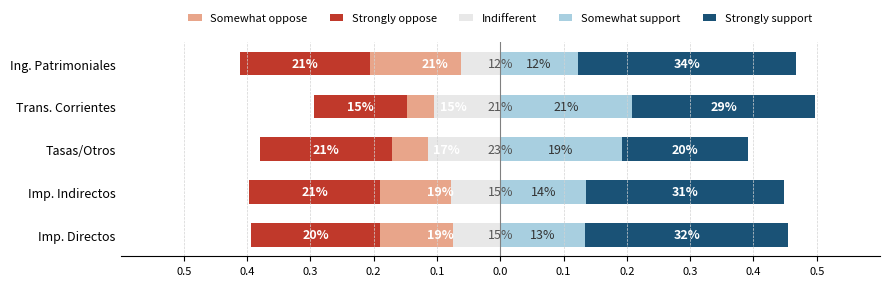

Count the Somewhat support values in the range 0 to 1.

5